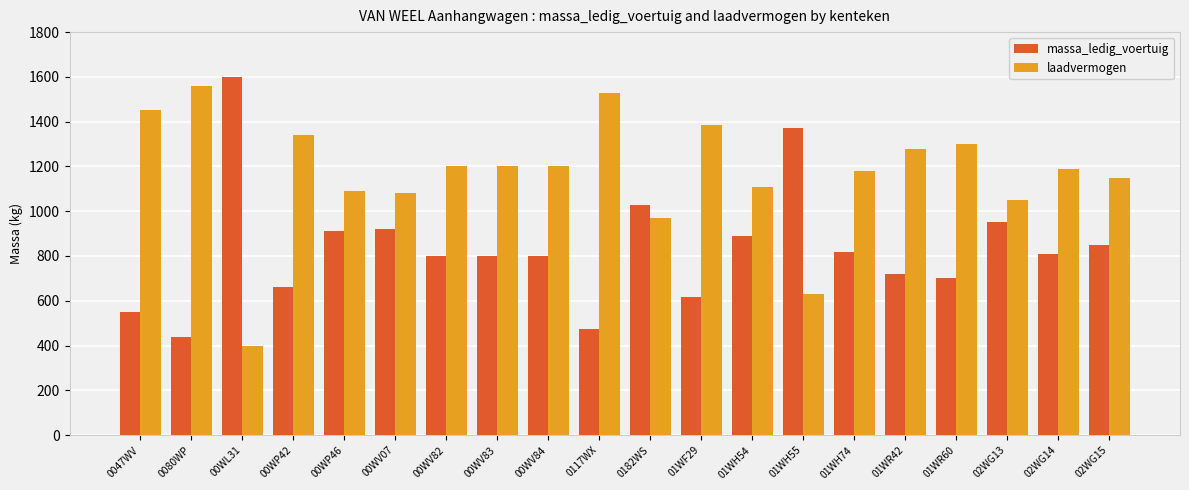

What is the spread (max minus min) of values at 00WV84?

400